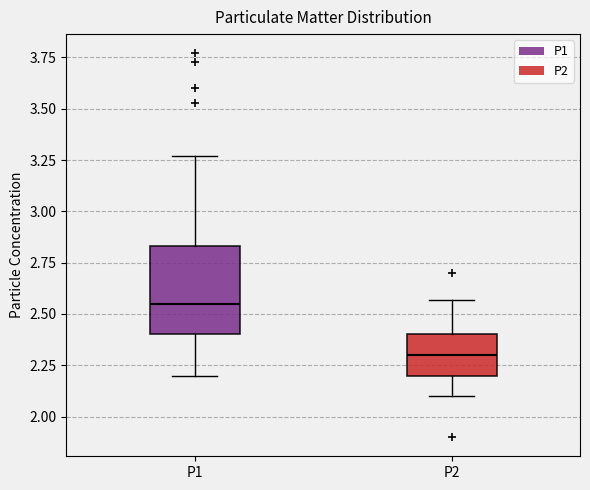

Where does the median line of the box for P2 sit on the y-axis? The values are not printed on the chart, so give them approximately, as read against the axis.

2.30